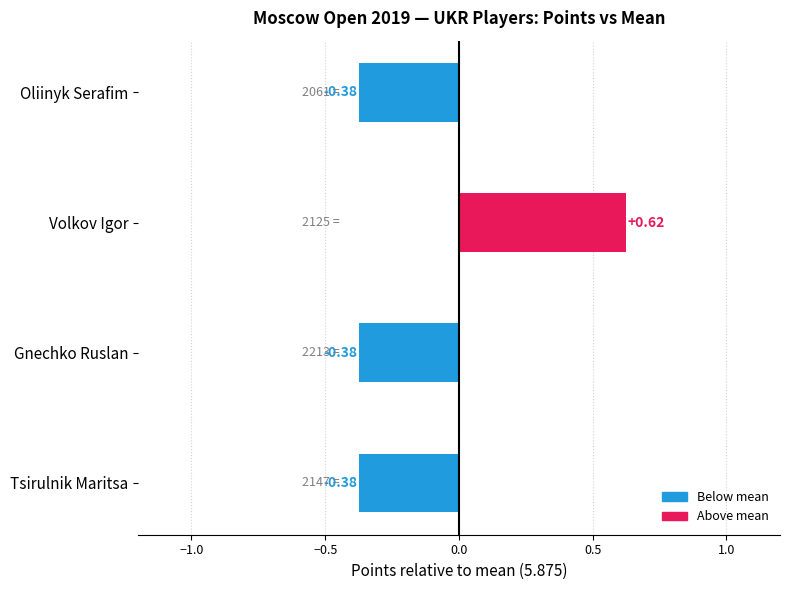

What is the difference between the maximum and minimum values?

1.0